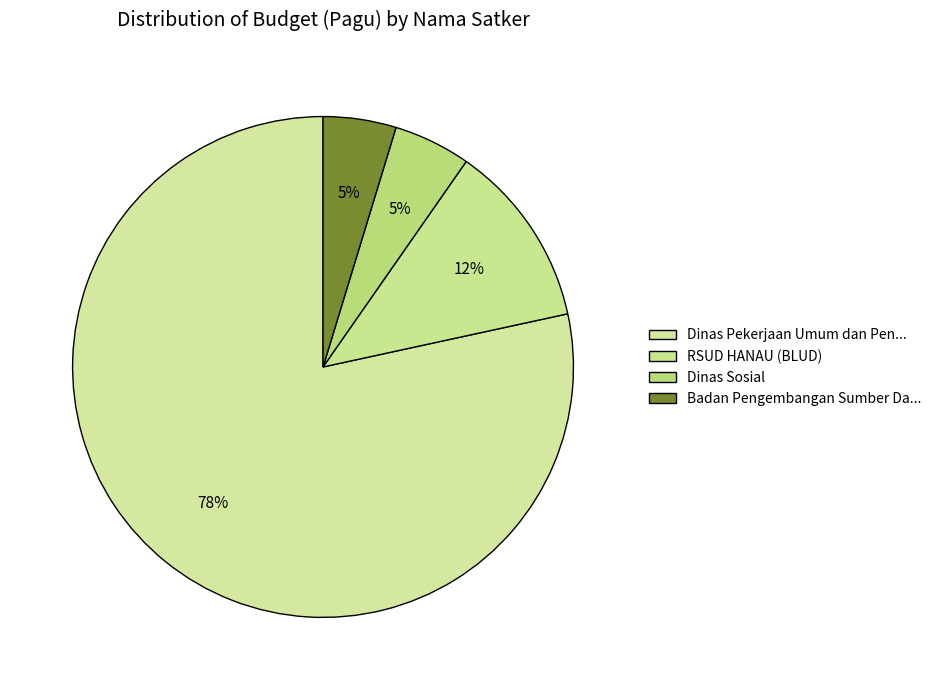

Count the number of slices in the pie.

4